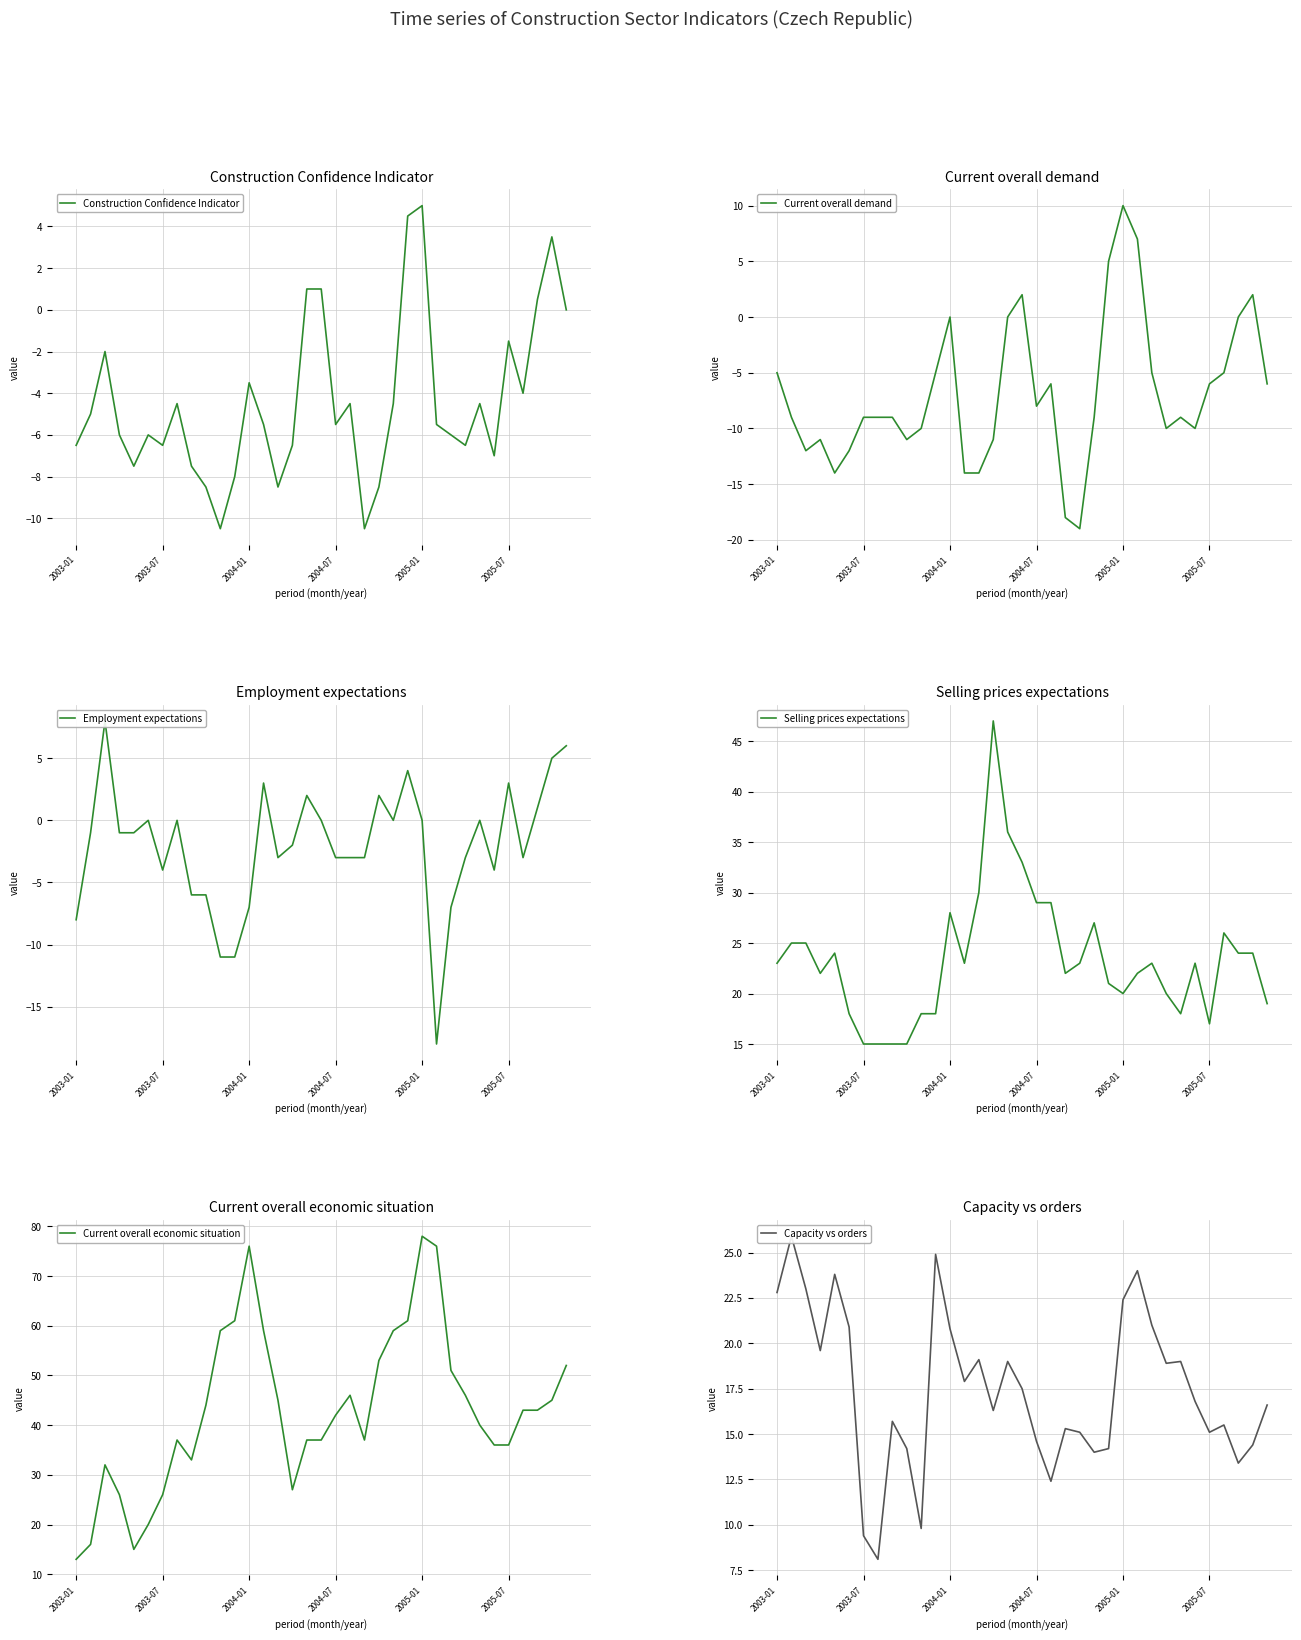

What is the maximum value shown in the chart?

78.0